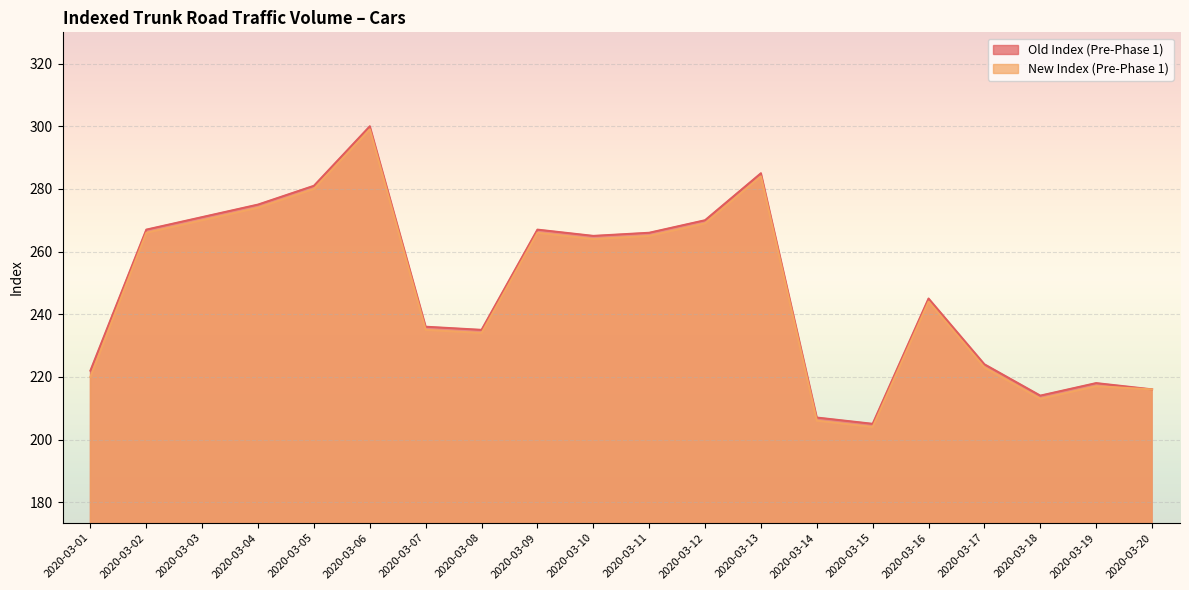

Between 2020-03-07 and 2020-03-09, which series saw the biggest shift?

Old Index (Pre-Phase 1)